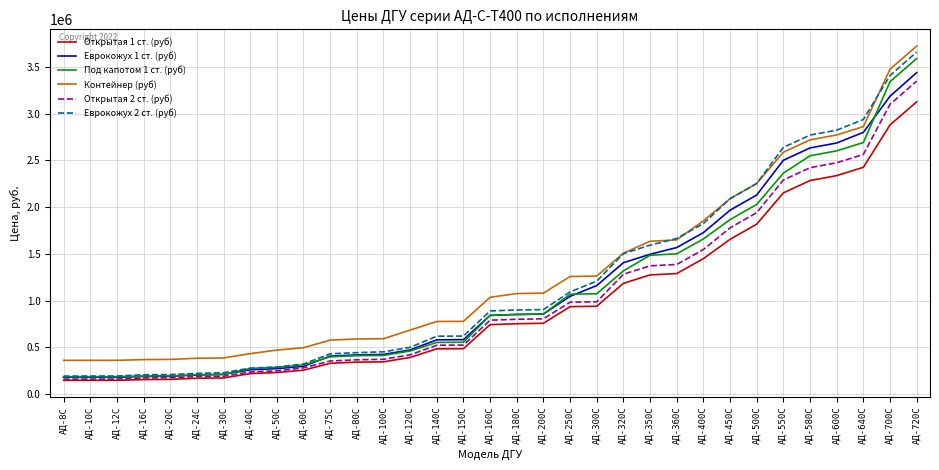

Where is Открытая 2 ст. (руб) nearest to the value 1754600?

АД-450С